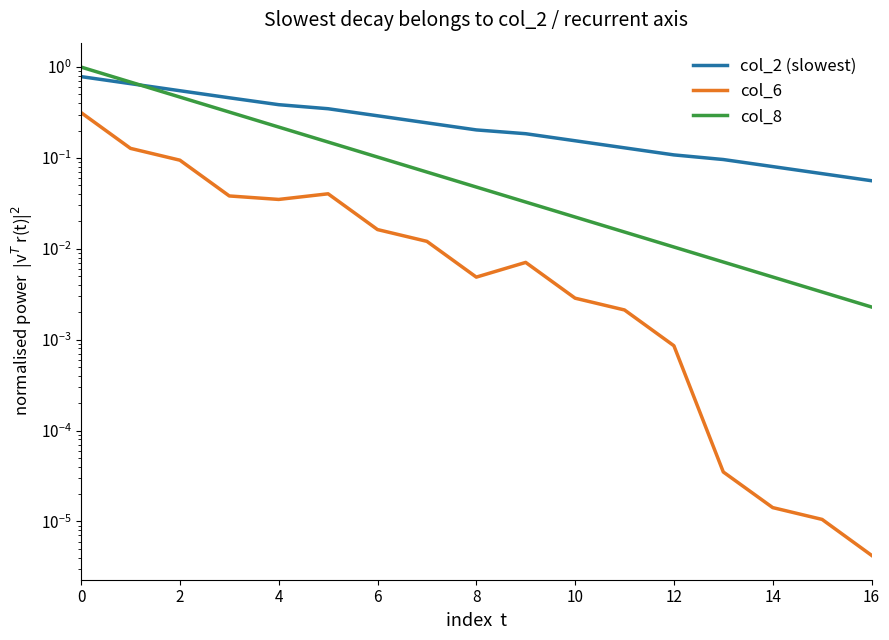

Count the number of categories in the chart.

17